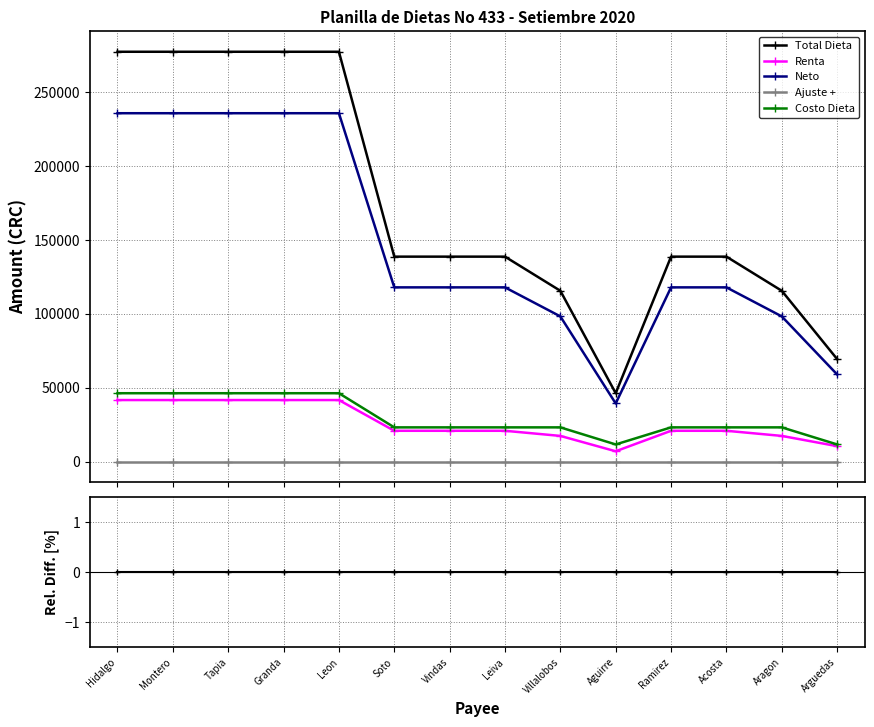

At how many categories does at least one series exceed -63?

14